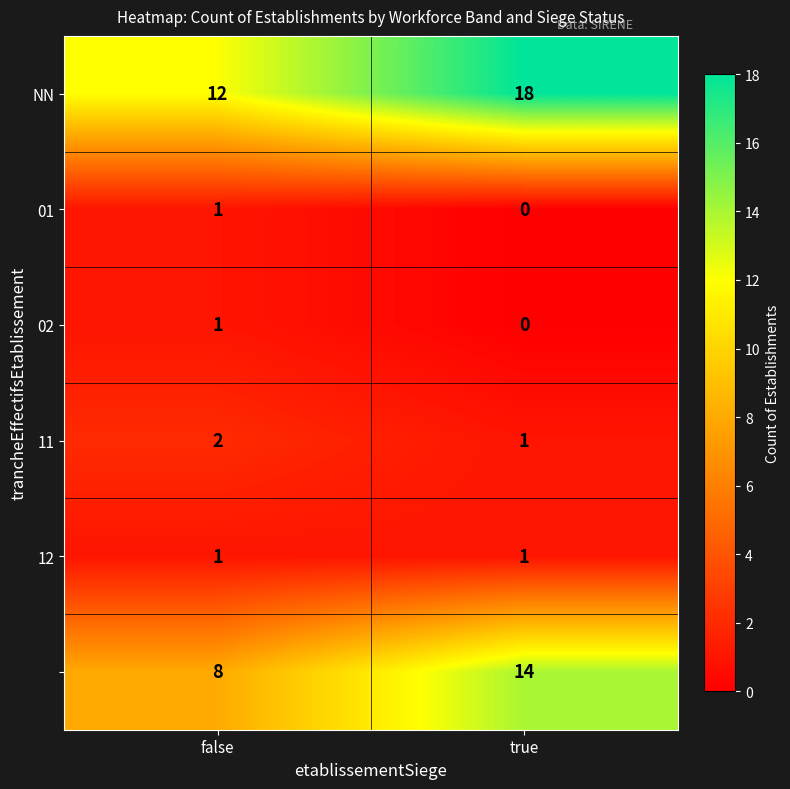

At which category is the sum across all series the highest?

true